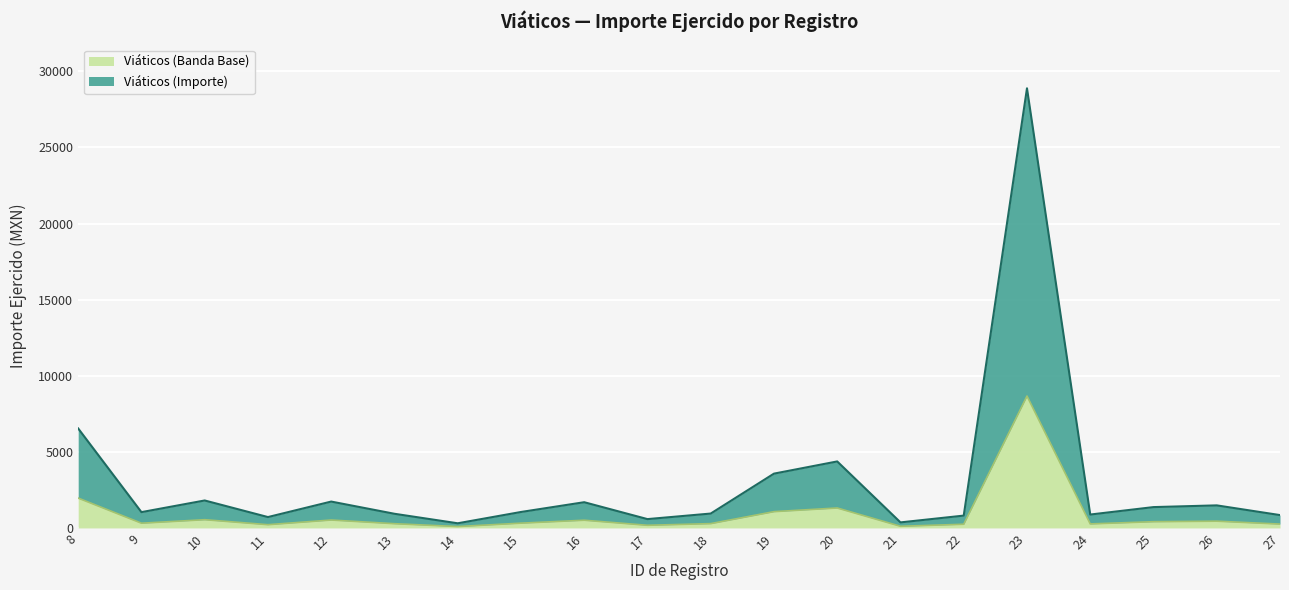

List the labels in order of value, largest first.

23, 8, 20, 19, 10, 12, 16, 26, 25, 15, 9, 18, 13, 24, 27, 22, 11, 17, 21, 14